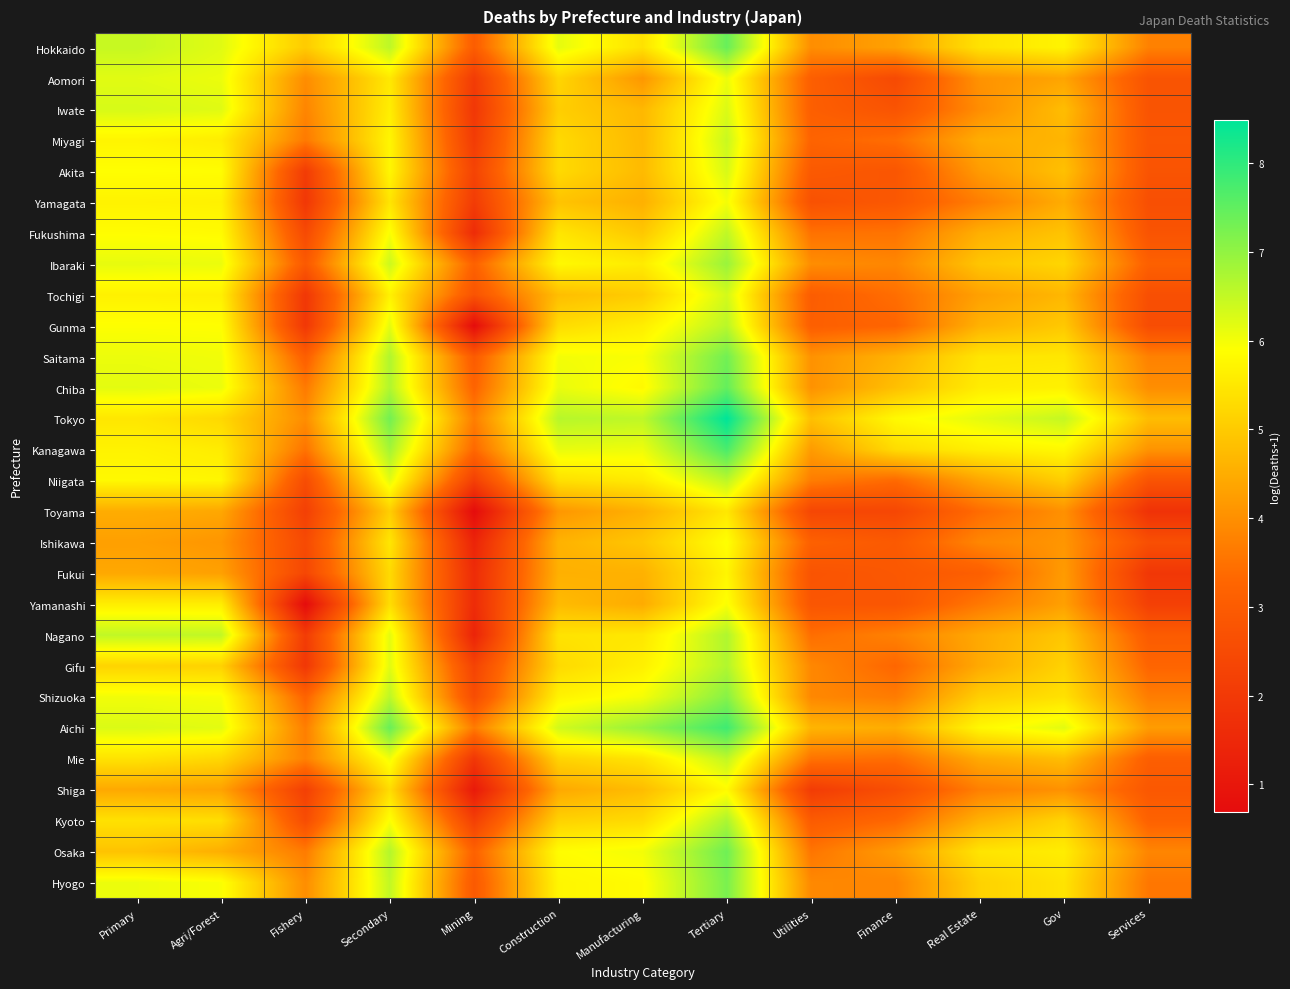

Between Secondary and Mining, which is larger?

Secondary